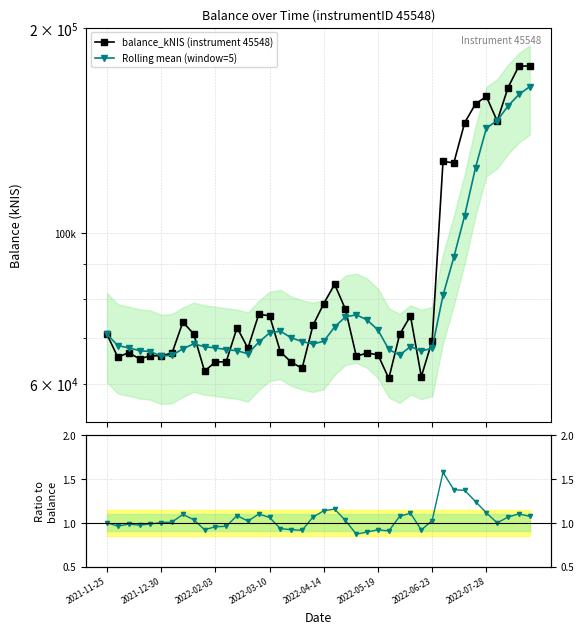

True or false: Ratio to balance_kNIS and Rolling mean (window=5) intersect in this chart.

False